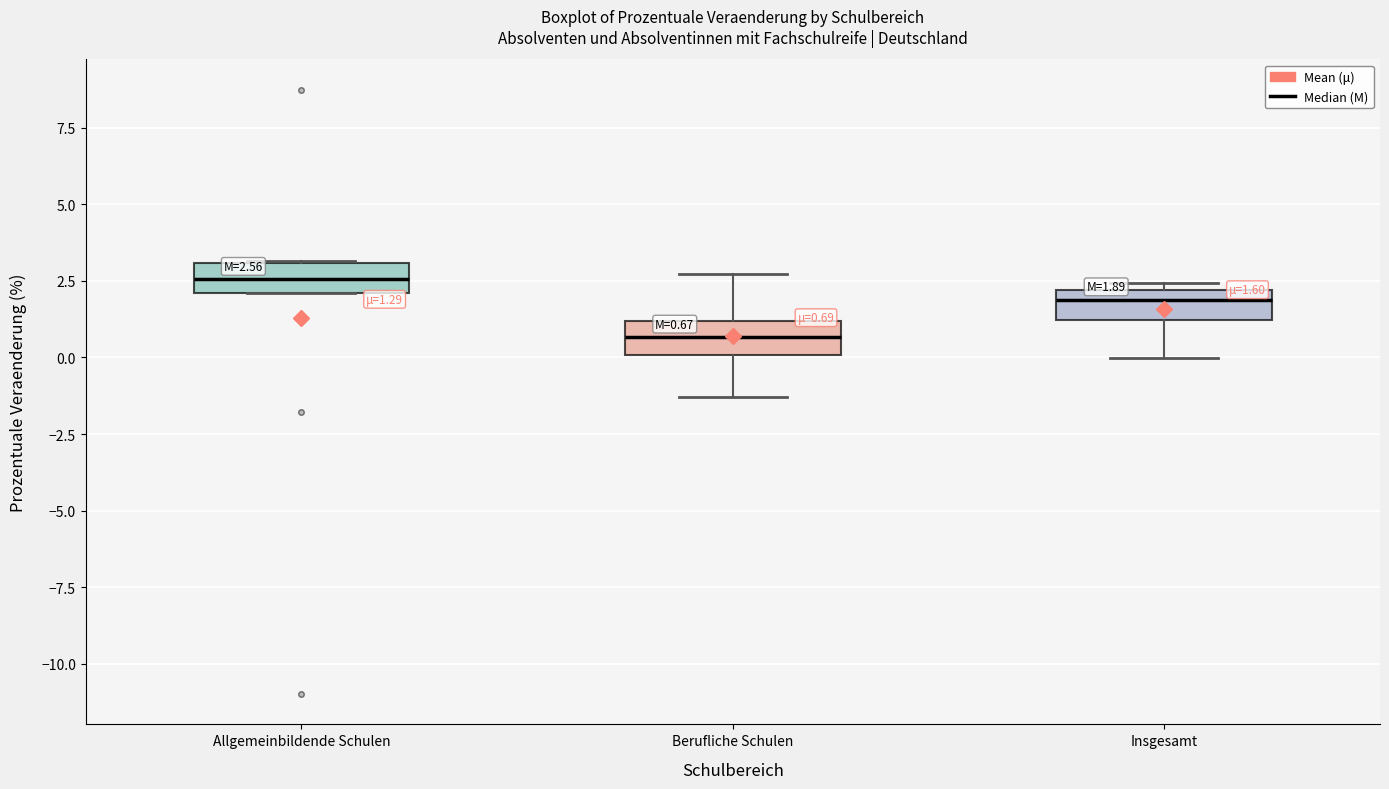

Which box has the lowest median line?

Berufliche Schulen